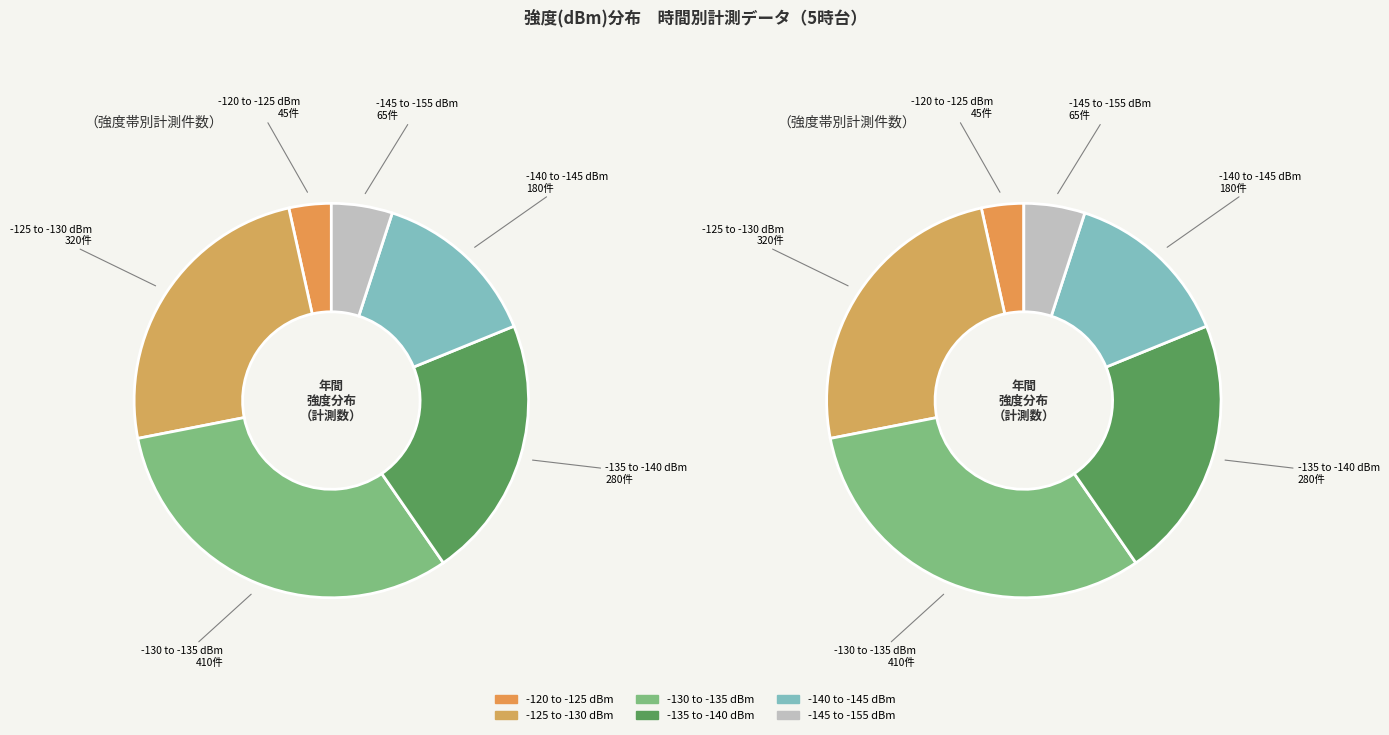

Is there any slice that represents more than half of the pie?

No